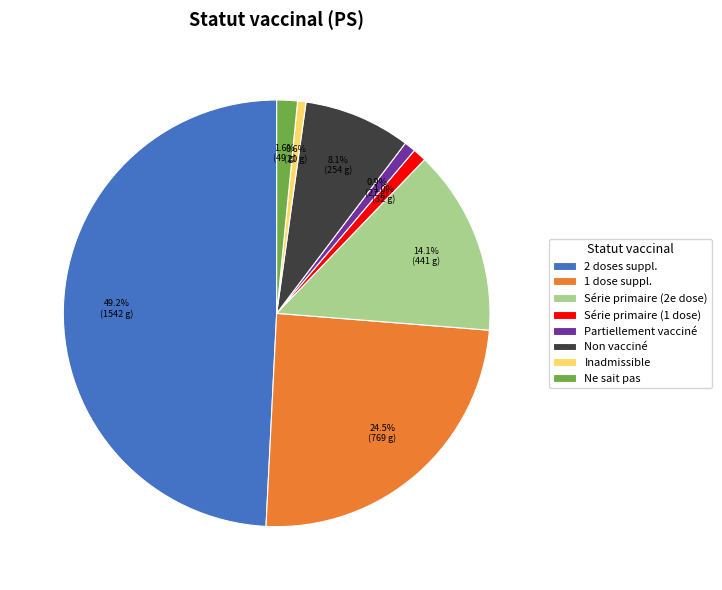

Which has a higher value, Partiellement vacciné or Série primaire (2e dose)?

Série primaire (2e dose)